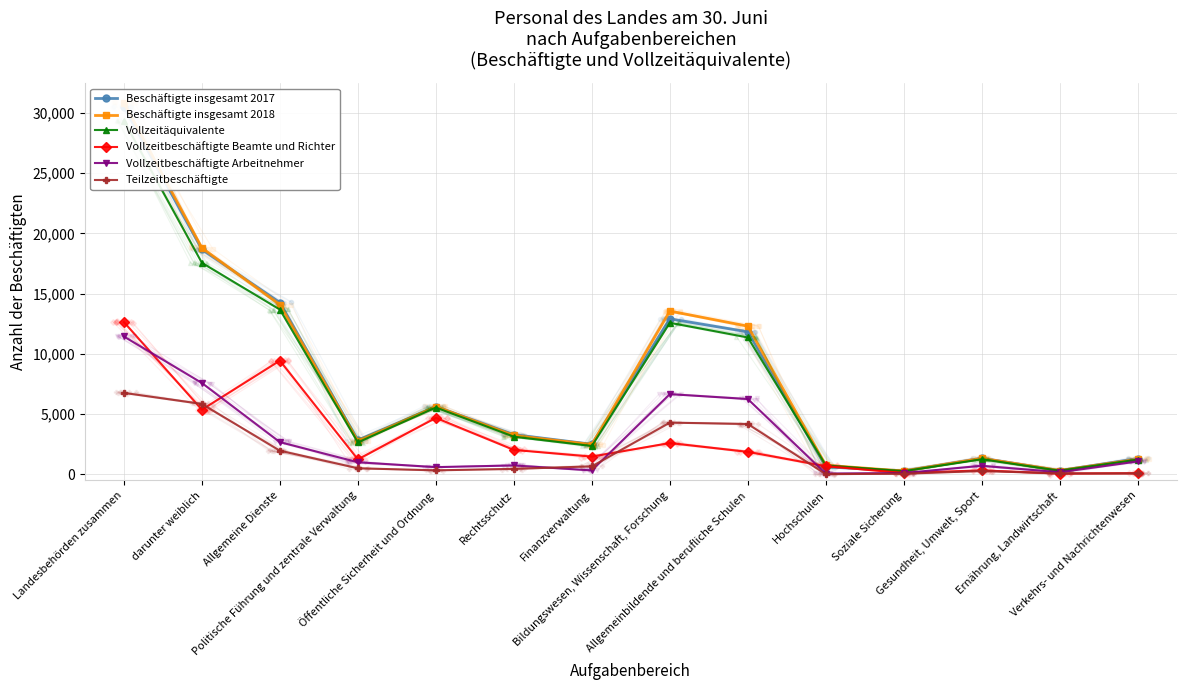

What position from the right is Verkehrs- und Nachrichtenwesen?

1